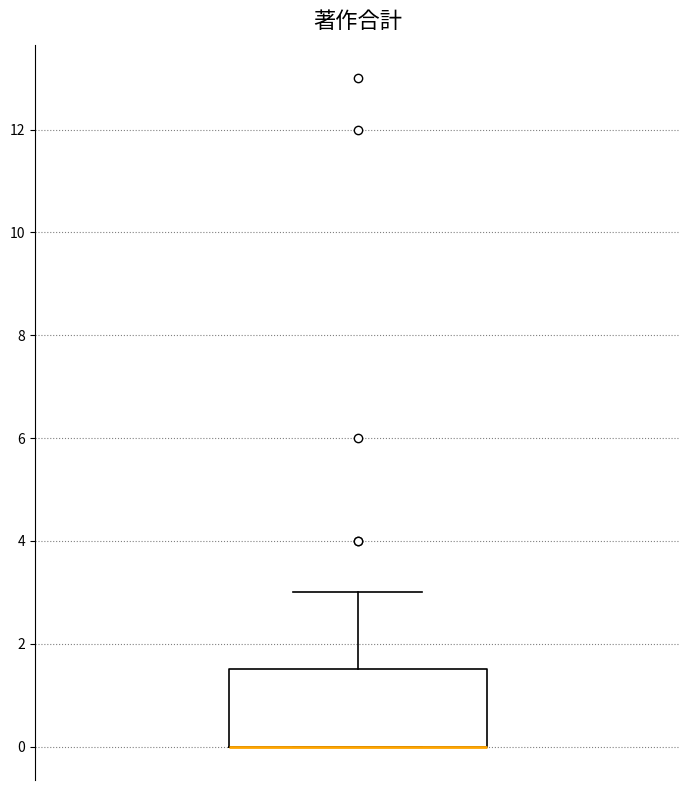

Where is the lower edge of the box on the y-axis? The values are not printed on the chart, so give them approximately, as read against the axis.

0.0